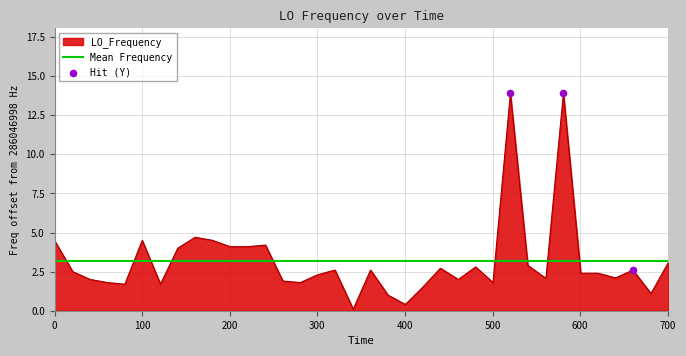

What is the maximum value for LO_Frequency?

13.9